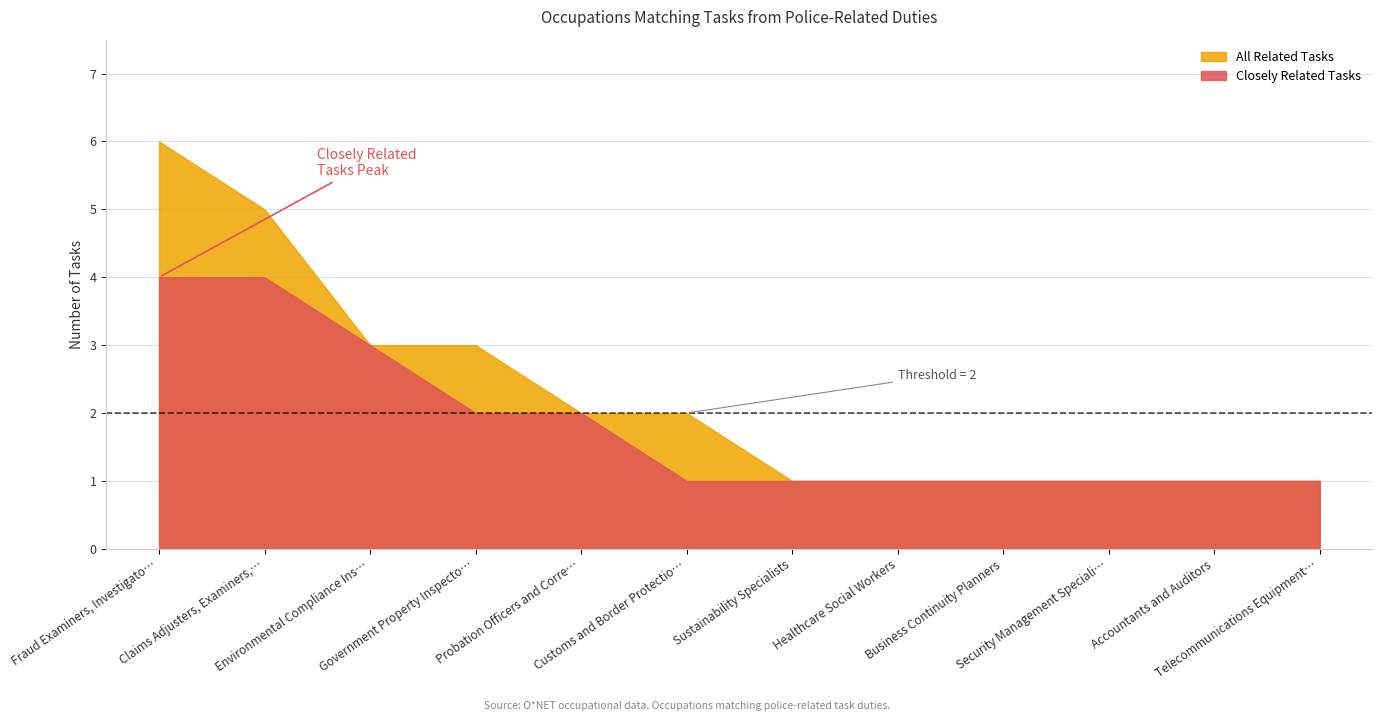

How many categories are shown in the chart?

12